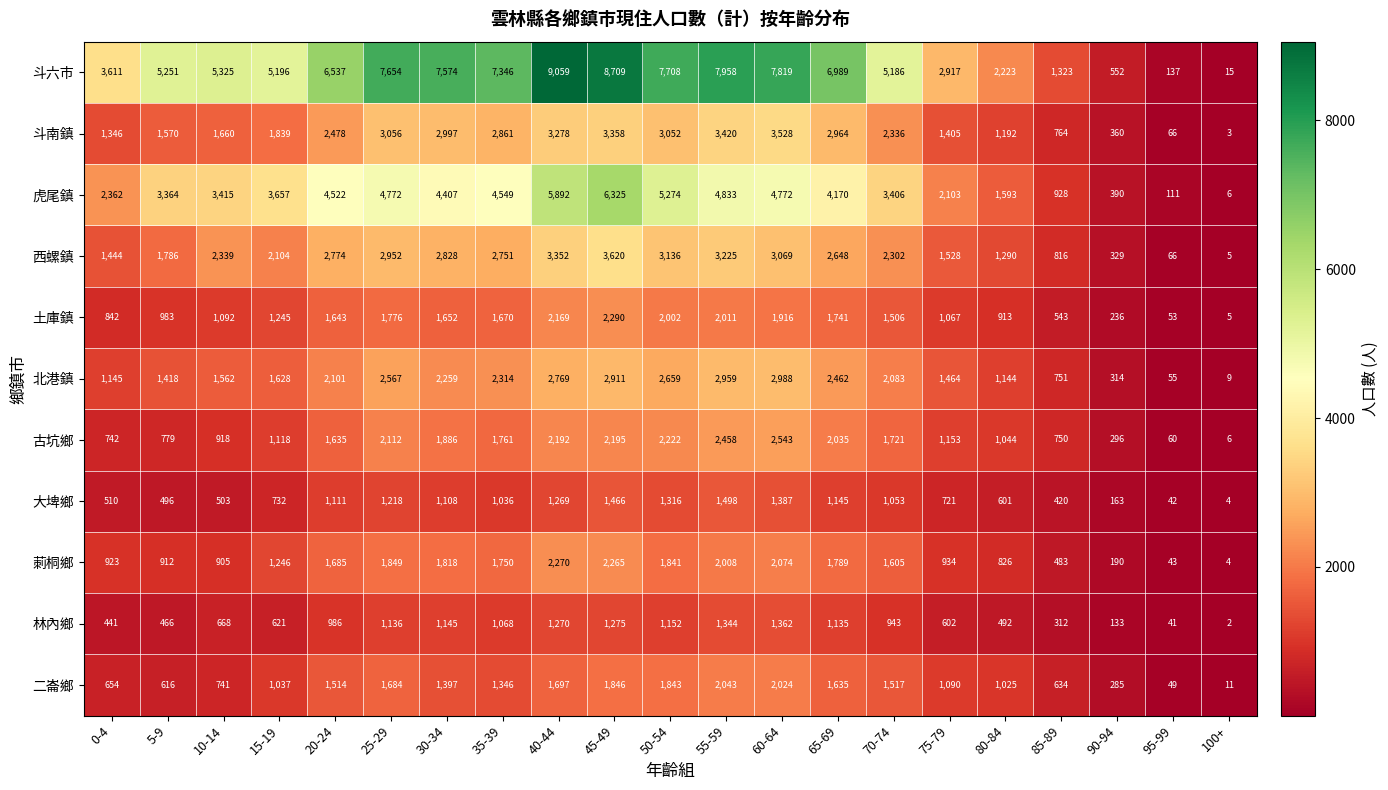

Where is 斗六市 nearest to the value 4537?

70-74